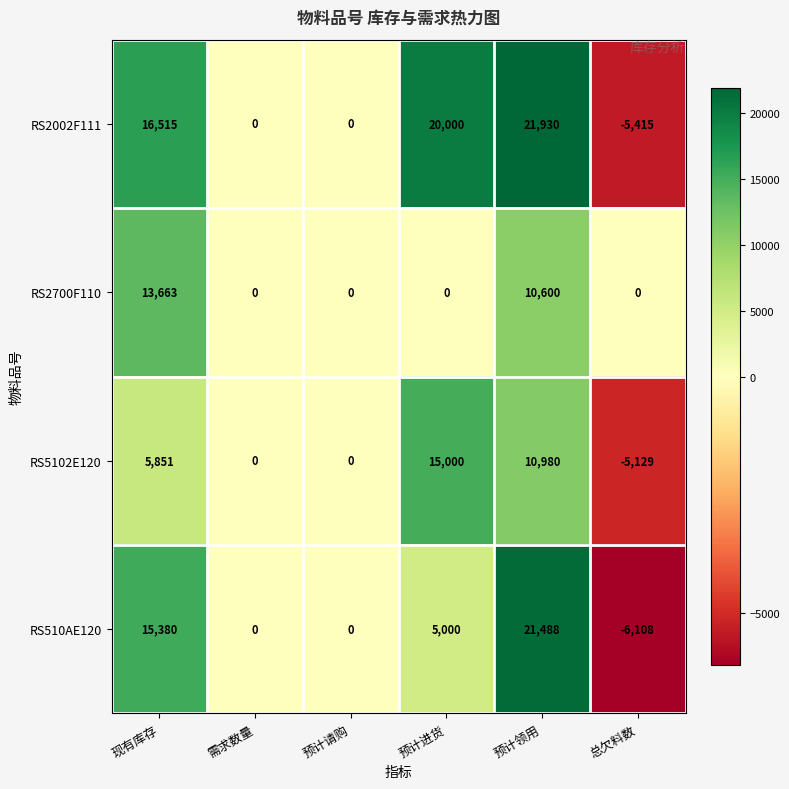

Reading right to left, transcribe all the data shown in this chart.

RS2002F111: -5415	21930	20000	0	0	16515
RS2700F110: 0	10600	0	0	0	13663
RS5102E120: -5129	10980	15000	0	0	5851
RS510AE120: -6108	21488	5000	0	0	15380